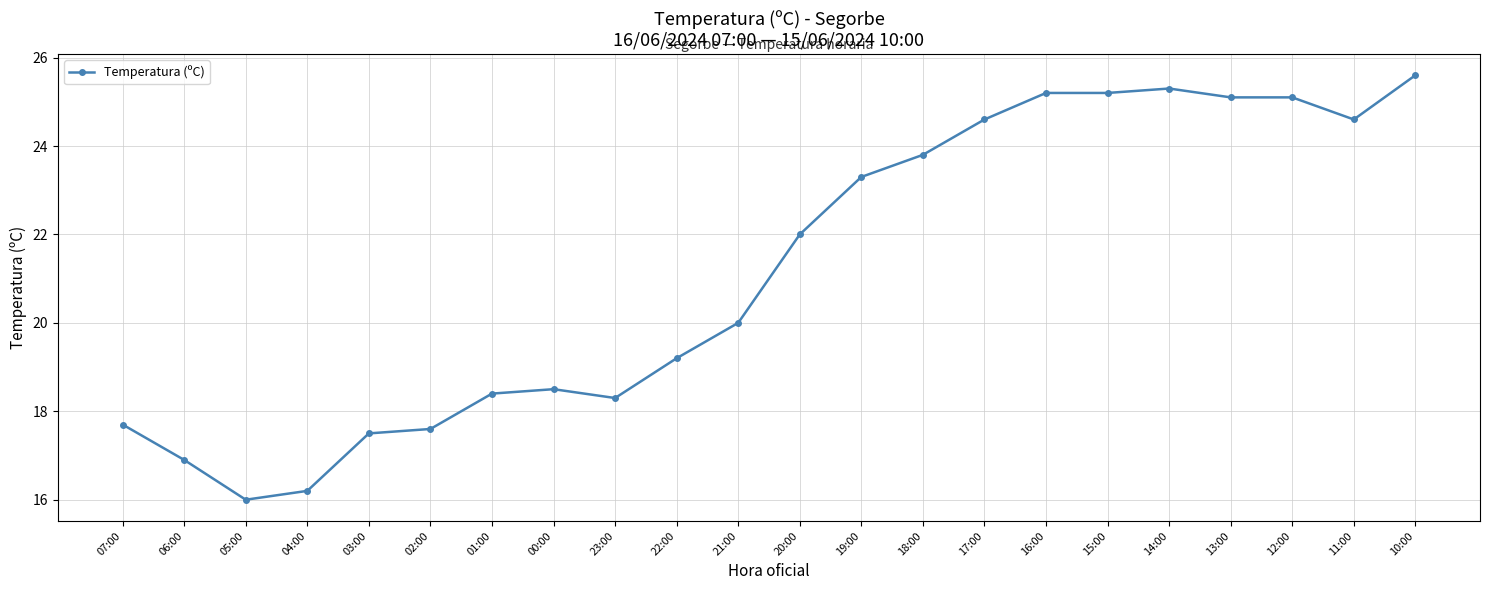

True or false: the data has more than 0 interior local peaks.

True